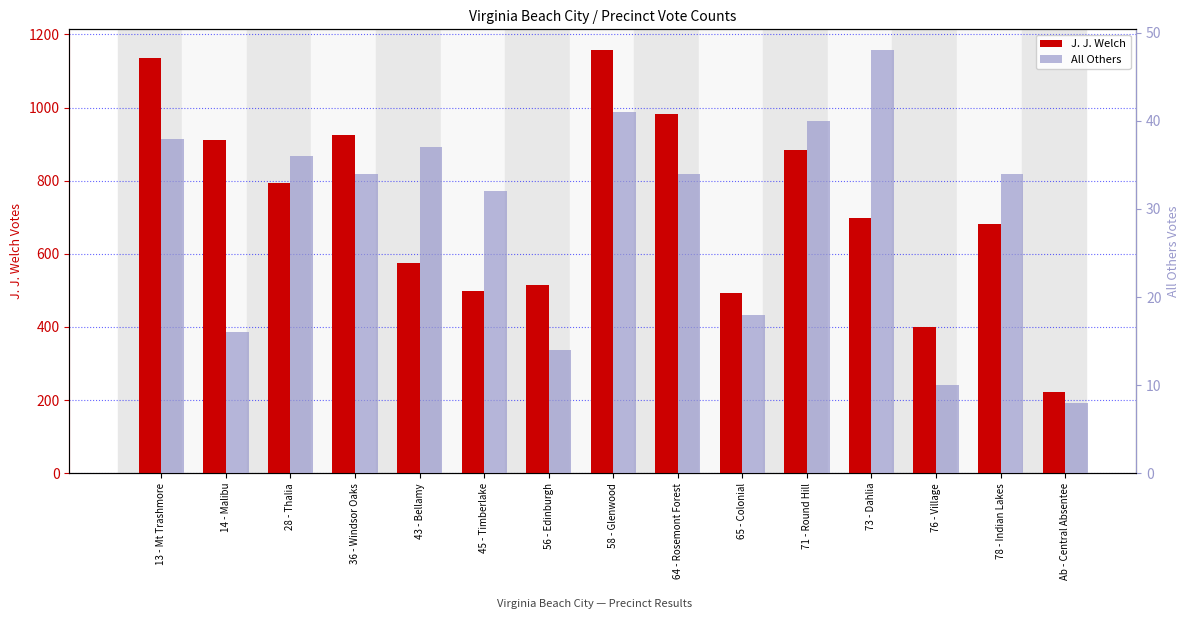

Which series changed the most between 14 - Malibu and 73 - Dahlia?

J. J. Welch